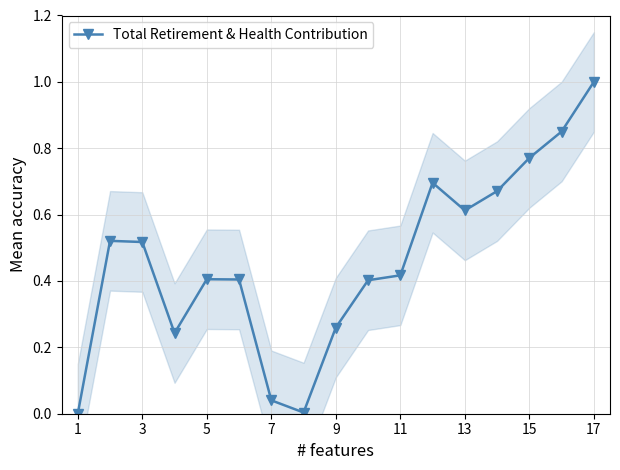

How many points are higher than both their immediate neighbors (excluding endpoints)?

3